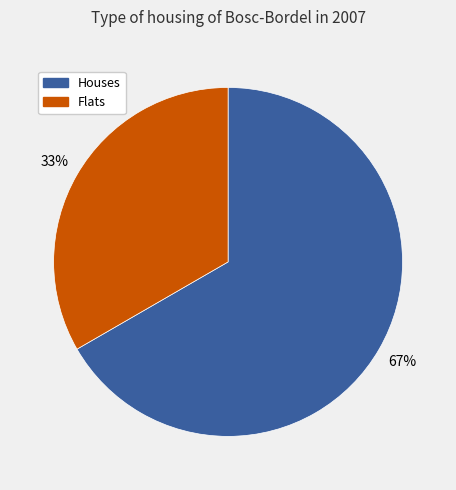

Is it true that Flats is 33% of the pie?

True